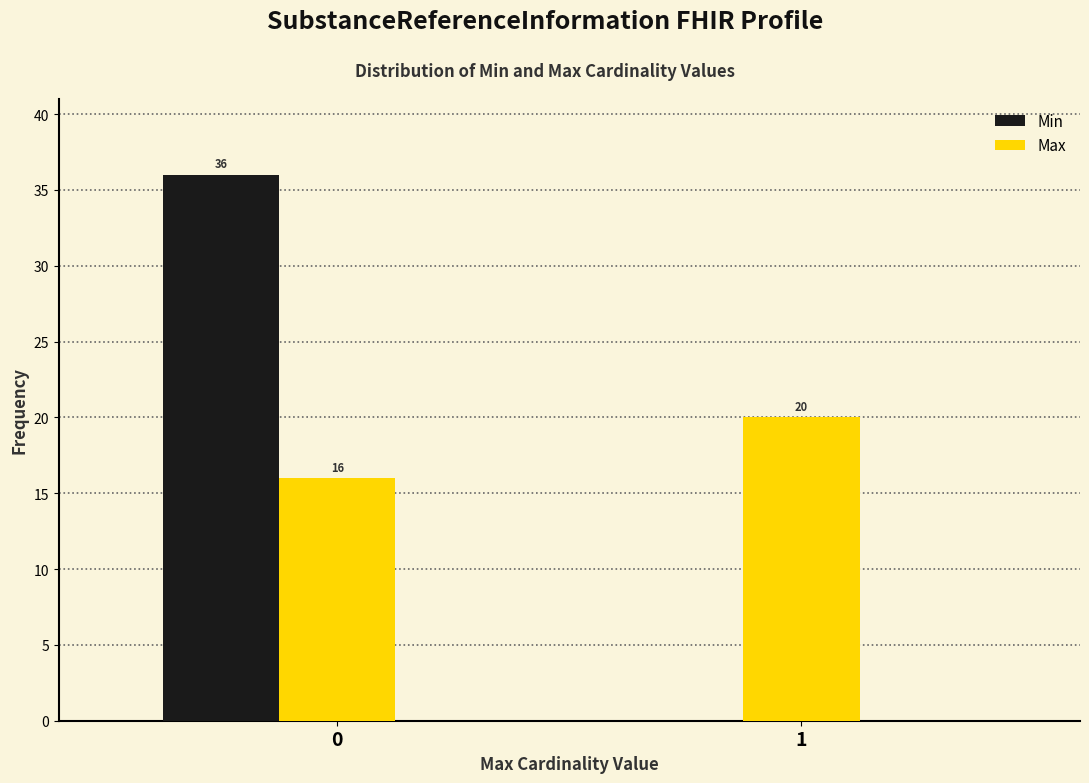

What is the total value across all series at 0?

52